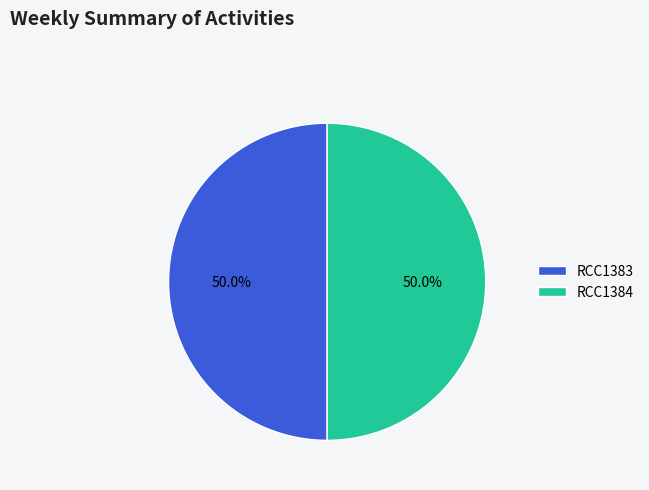

Is it true that RCC1384 is 50% of the pie?

True